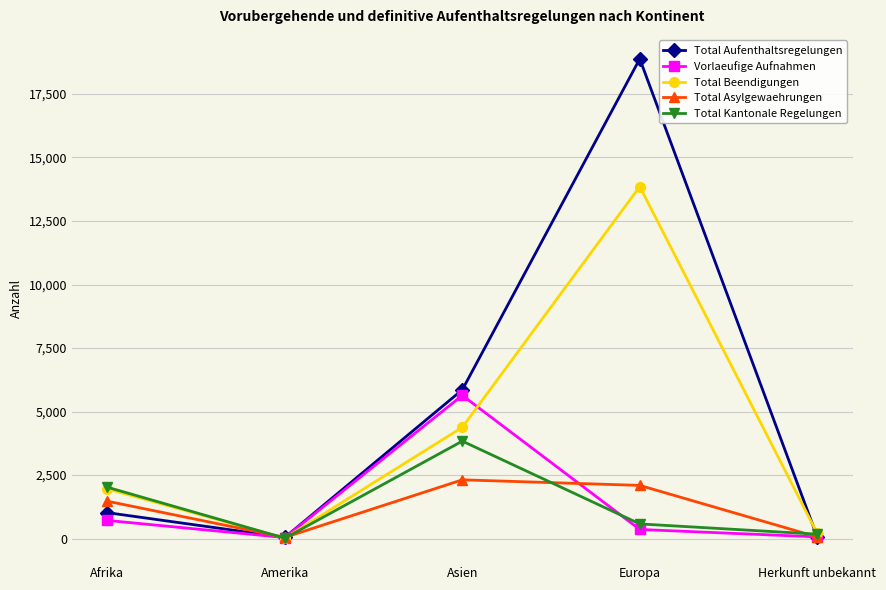

Which series has the widest spread of values?

Total Aufenthaltsregelungen